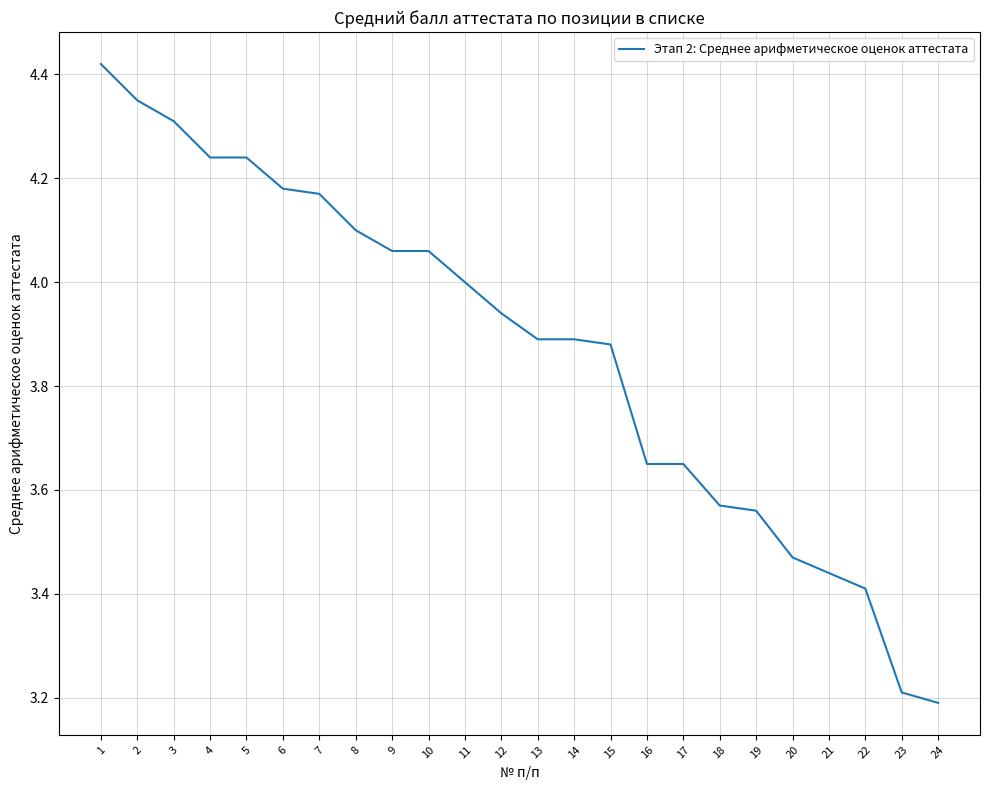

Does the chart display data point markers on the line(s)?

No